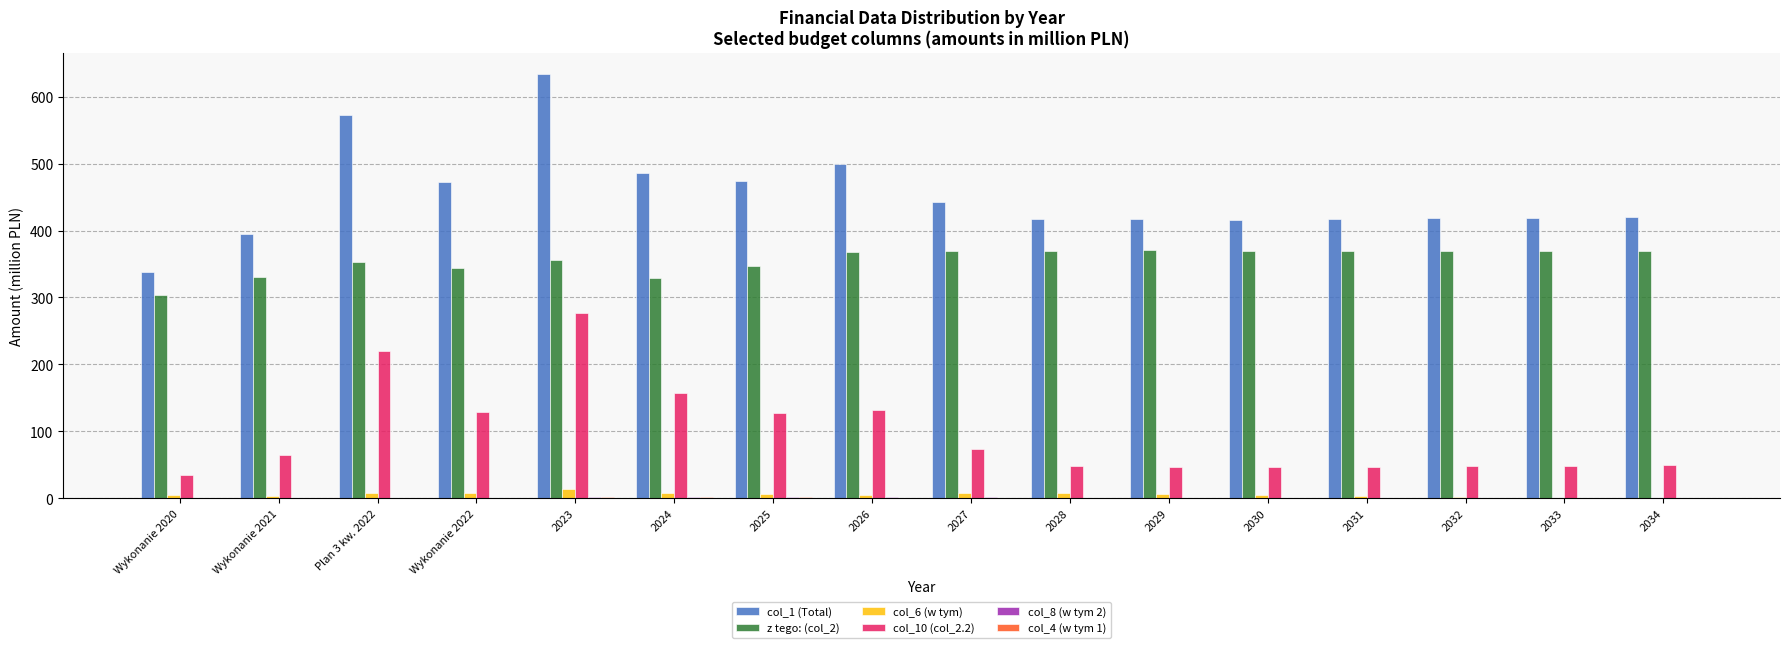

At which category is the sum across all series the highest?

2023